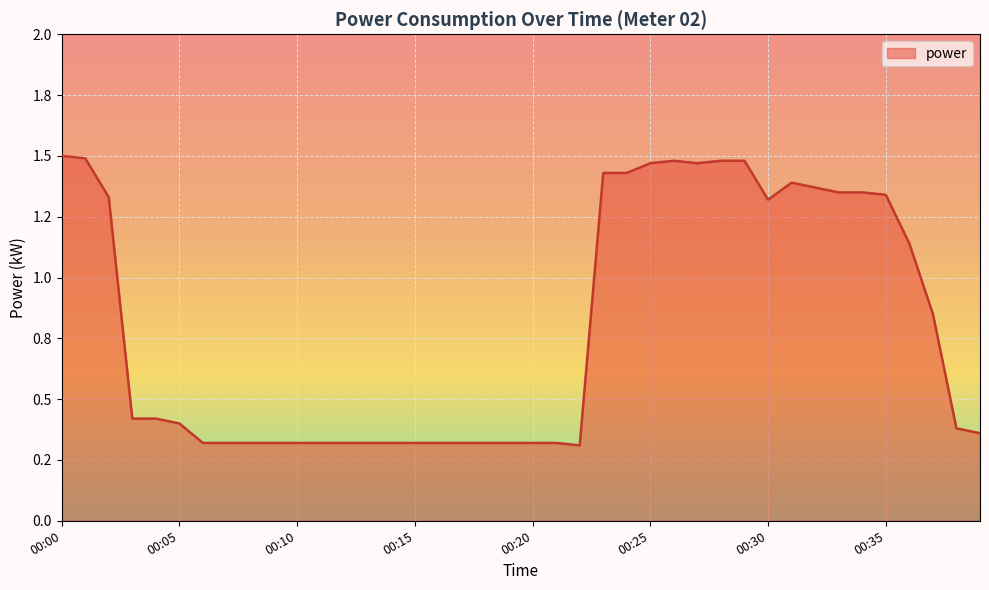

Does the chart have visible grid lines?

Yes